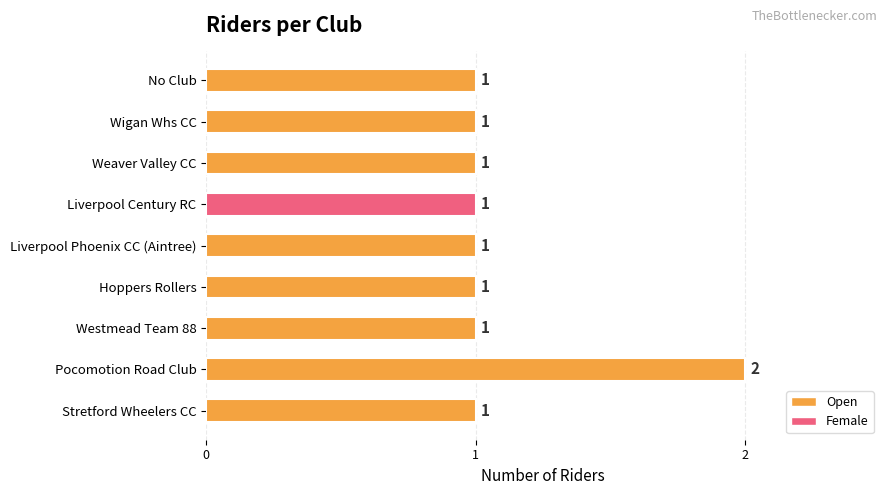

Reading top to bottom, transcribe all the data shown in this chart.

1	1	1	1	1	1	1	2	1